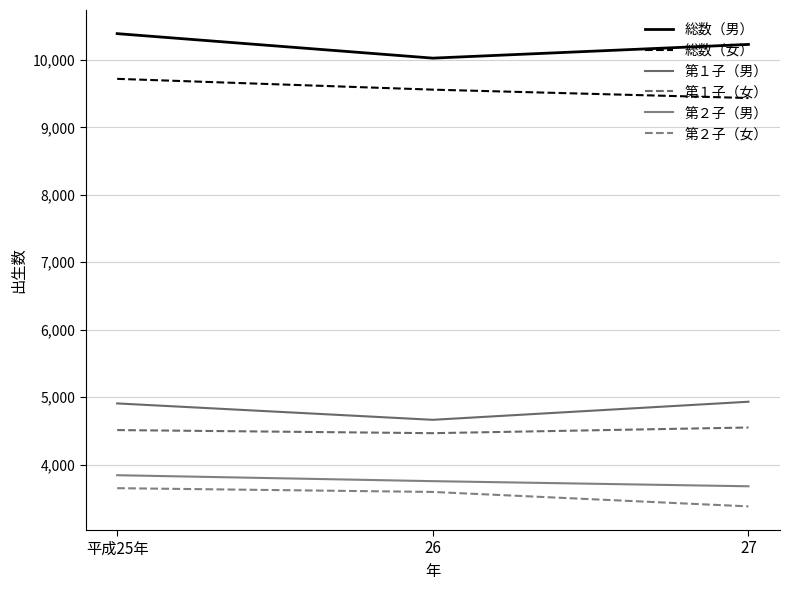

Which category has the lowest value across all series?

27